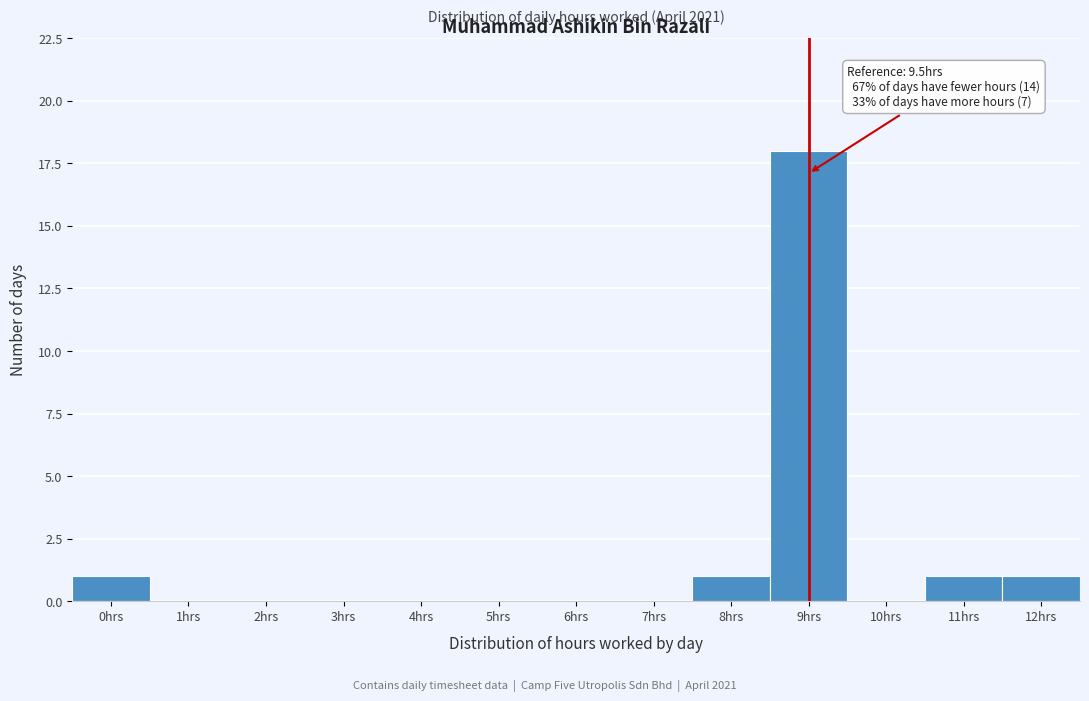

Reading right to left, list all the values displayed in this chart.

12hrs=1	11hrs=1	10hrs=0	9hrs=18	8hrs=1	7hrs=0	6hrs=0	5hrs=0	4hrs=0	3hrs=0	2hrs=0	1hrs=0	0hrs=1